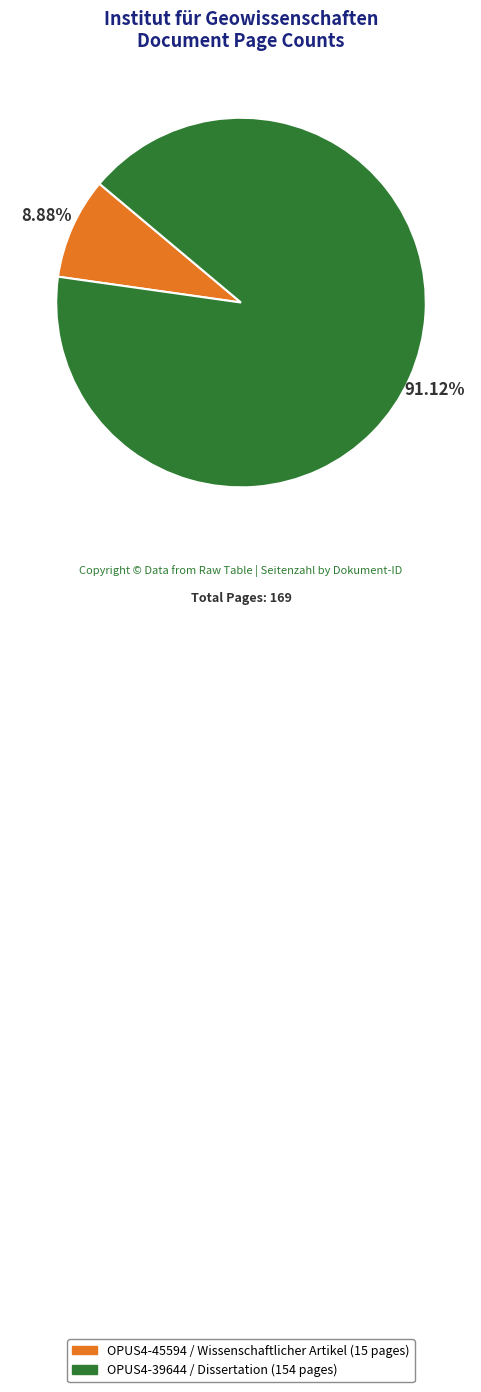

To the nearest percent, what is the combined percentage of OPUS4-39644 and OPUS4-45594?

100%